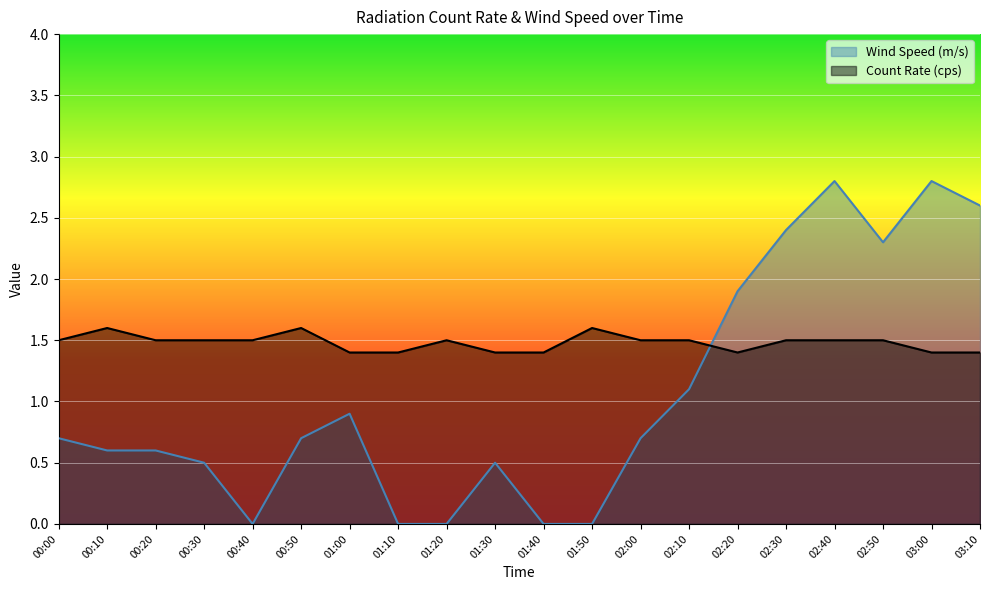

Rank the categories by Count Rate (cps) value from lowest to highest.

01:00, 01:10, 01:30, 01:40, 02:20, 03:00, 03:10, 00:00, 00:20, 00:30, 00:40, 01:20, 02:00, 02:10, 02:30, 02:40, 02:50, 00:10, 00:50, 01:50